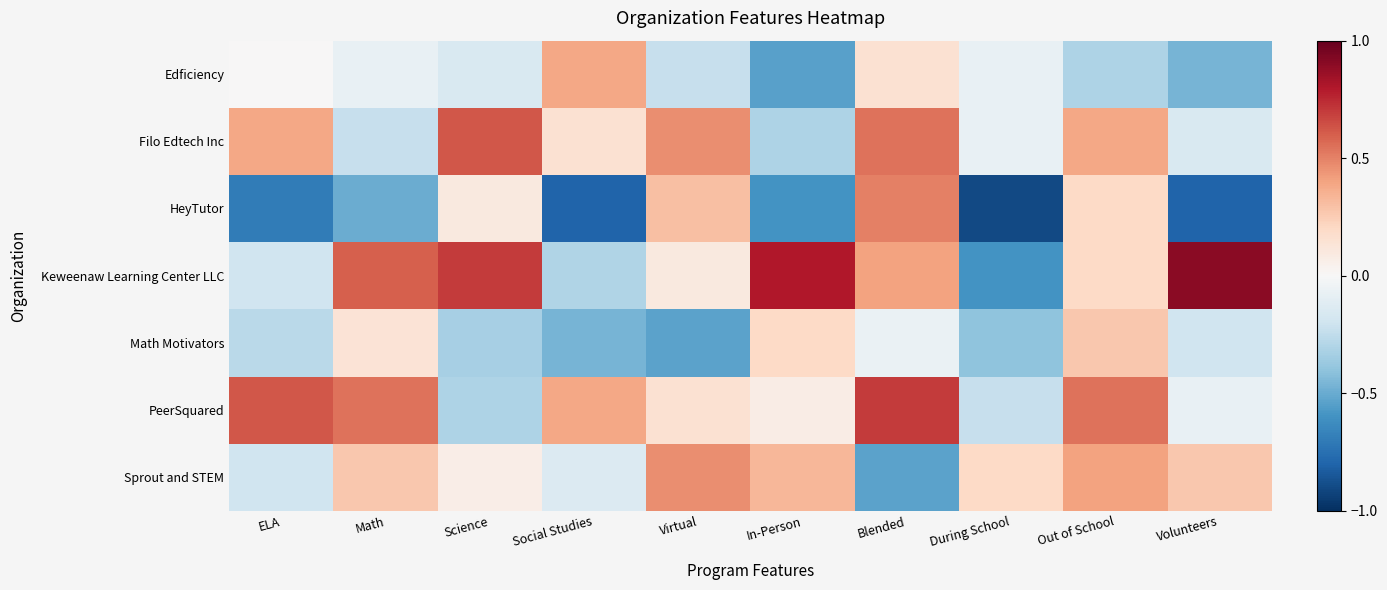

What is the total value across all series at During School?

-2.1